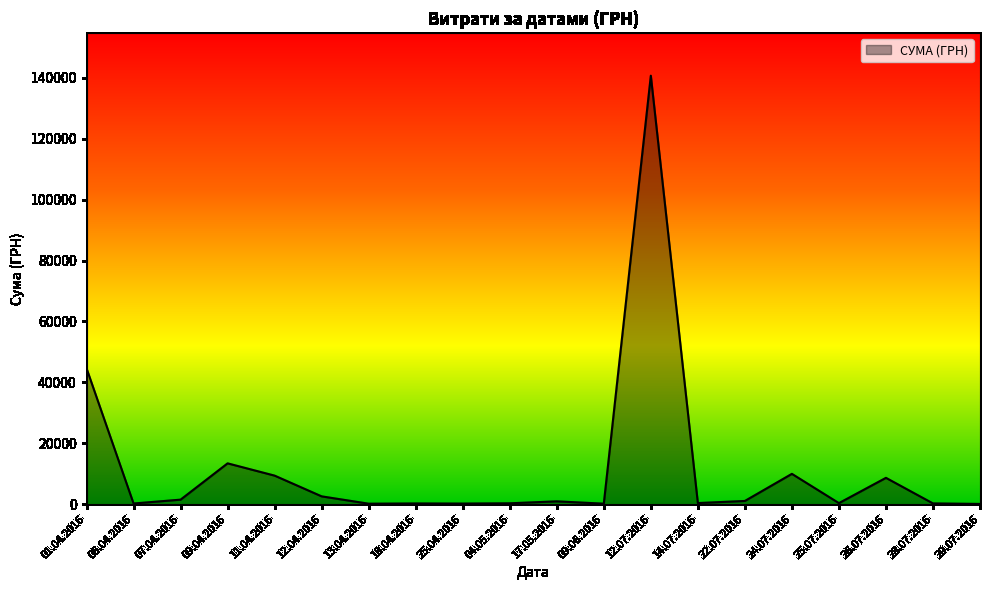

Approximately how many times larger is the value at 01.04.2016 compared to 24.07.2016?

4.5